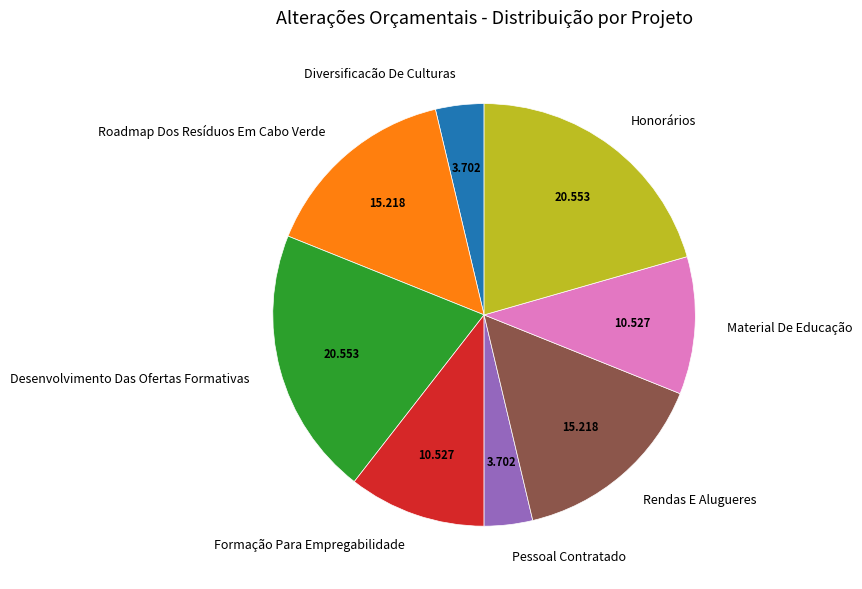

Is the sum of Formação Para Empregabilidade and Pessoal Contratado greater than half?

No